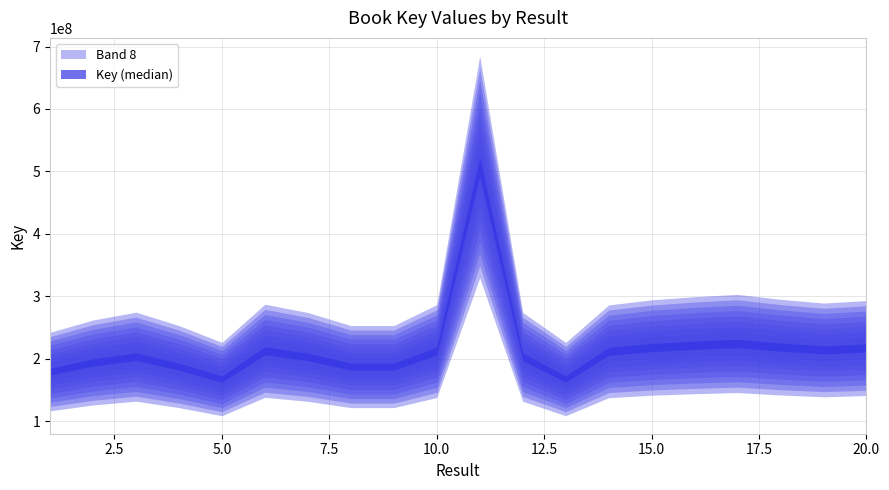

Which label corresponds to the largest value in the chart?

11